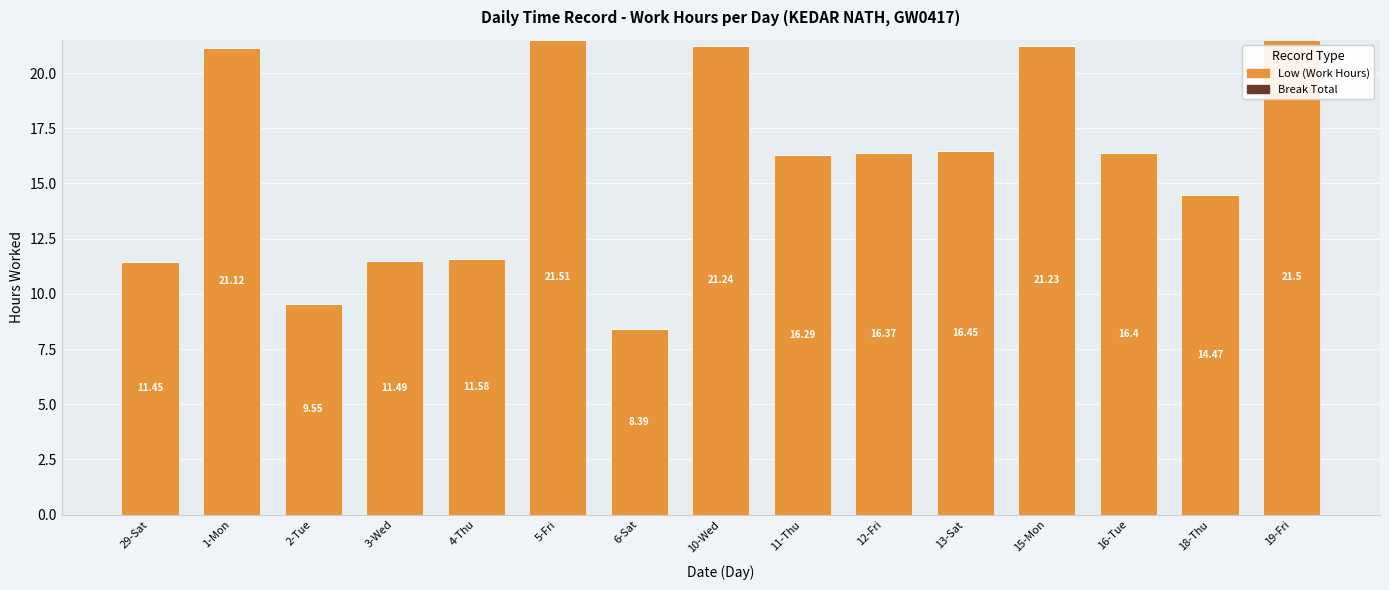

At which category does the chart reach its peak across all series?

5-Fri